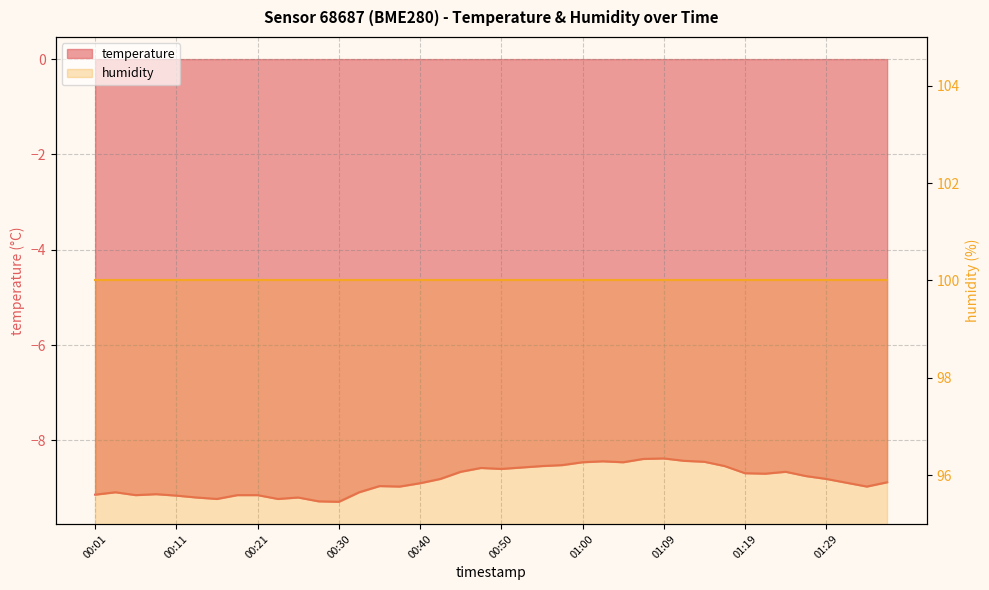

How many points are lower than both their immediate neighbors (excluding endpoints)?

9